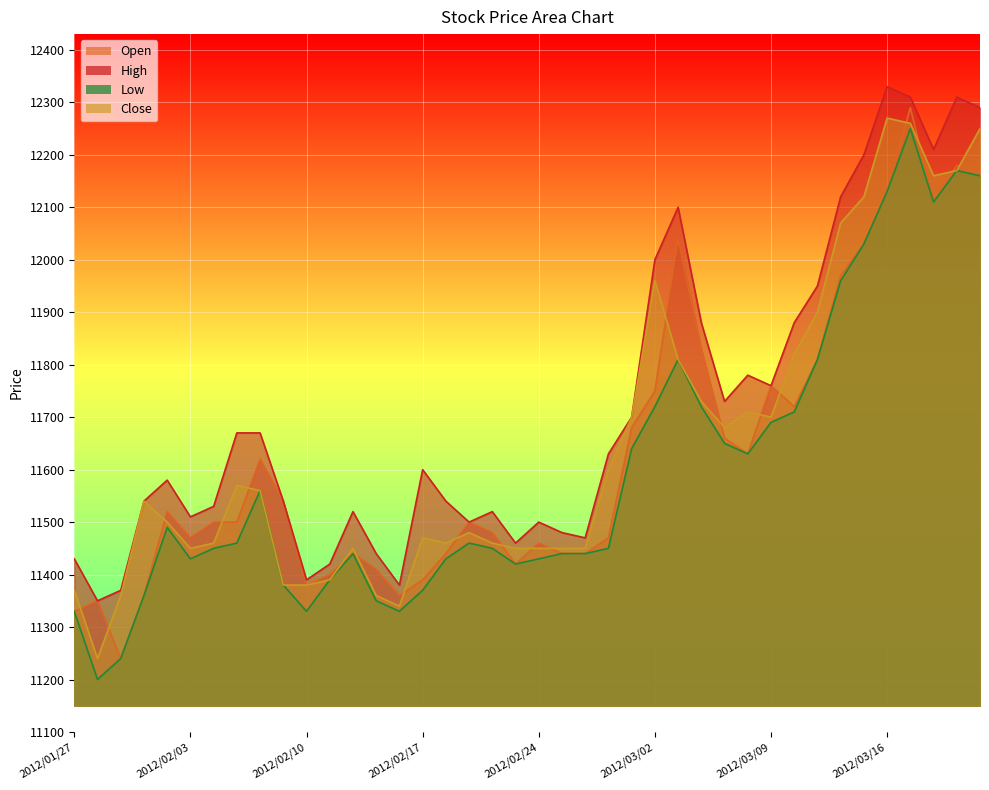

True or false: Close and Low cross at least once.

False